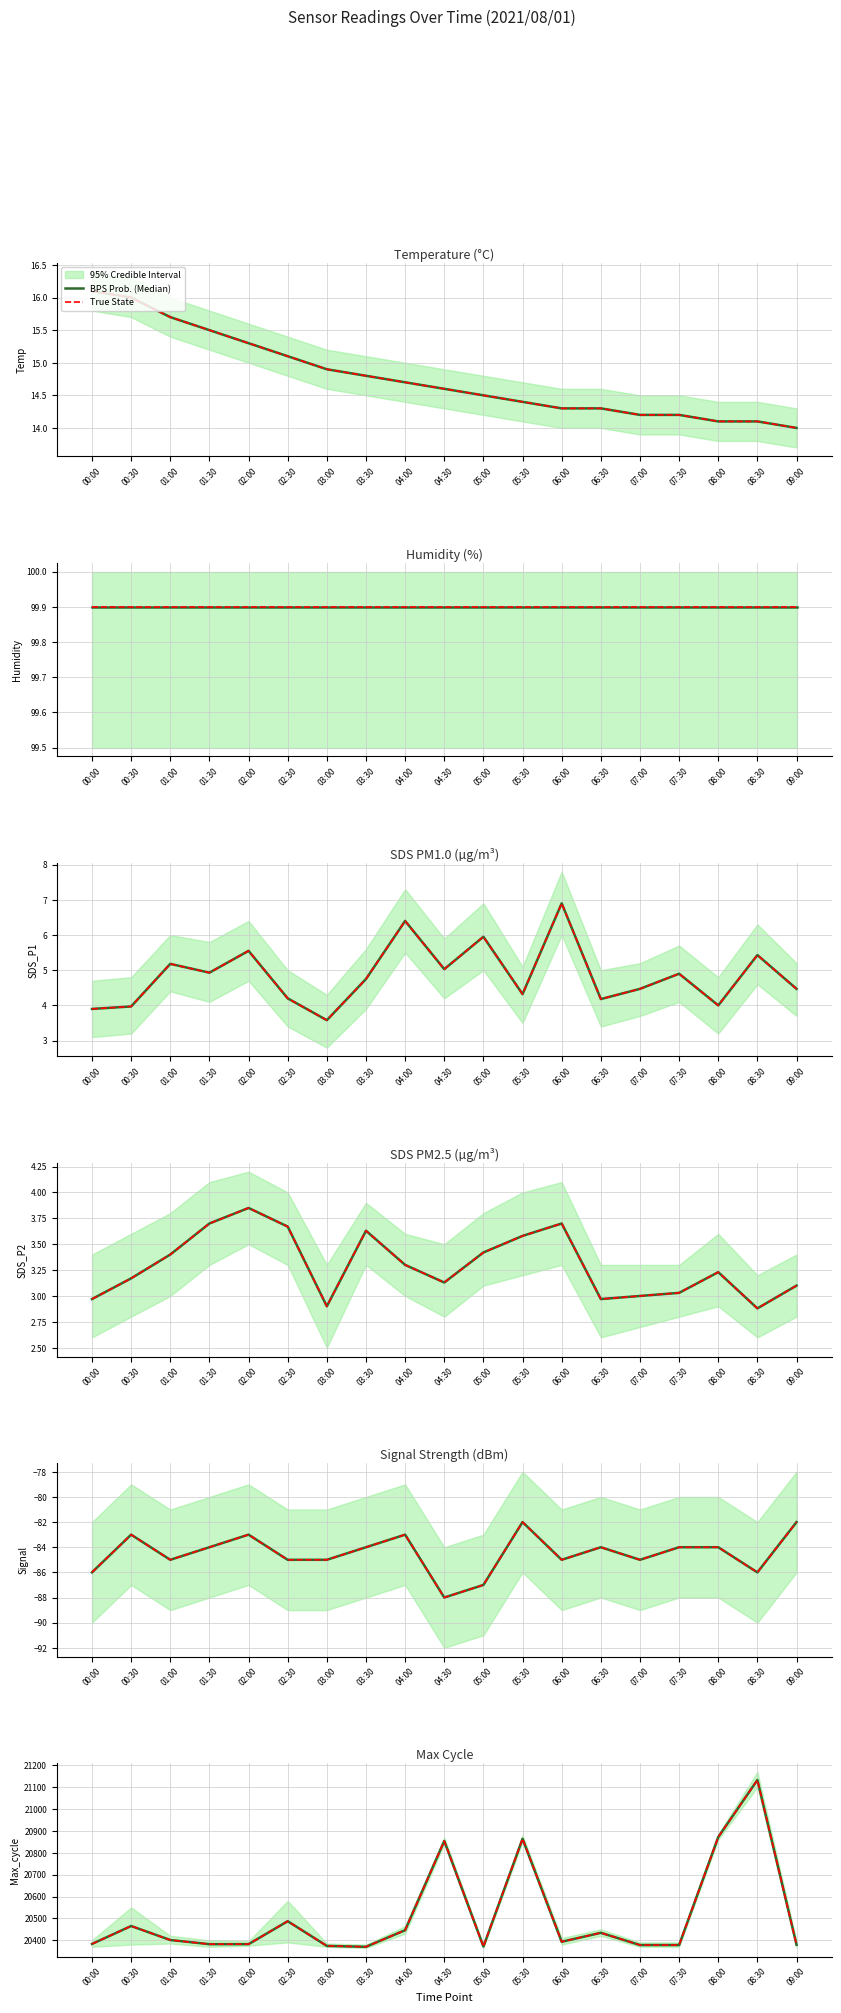

At which category does BPS Prob. (Median) reach its first local peak?

00:30